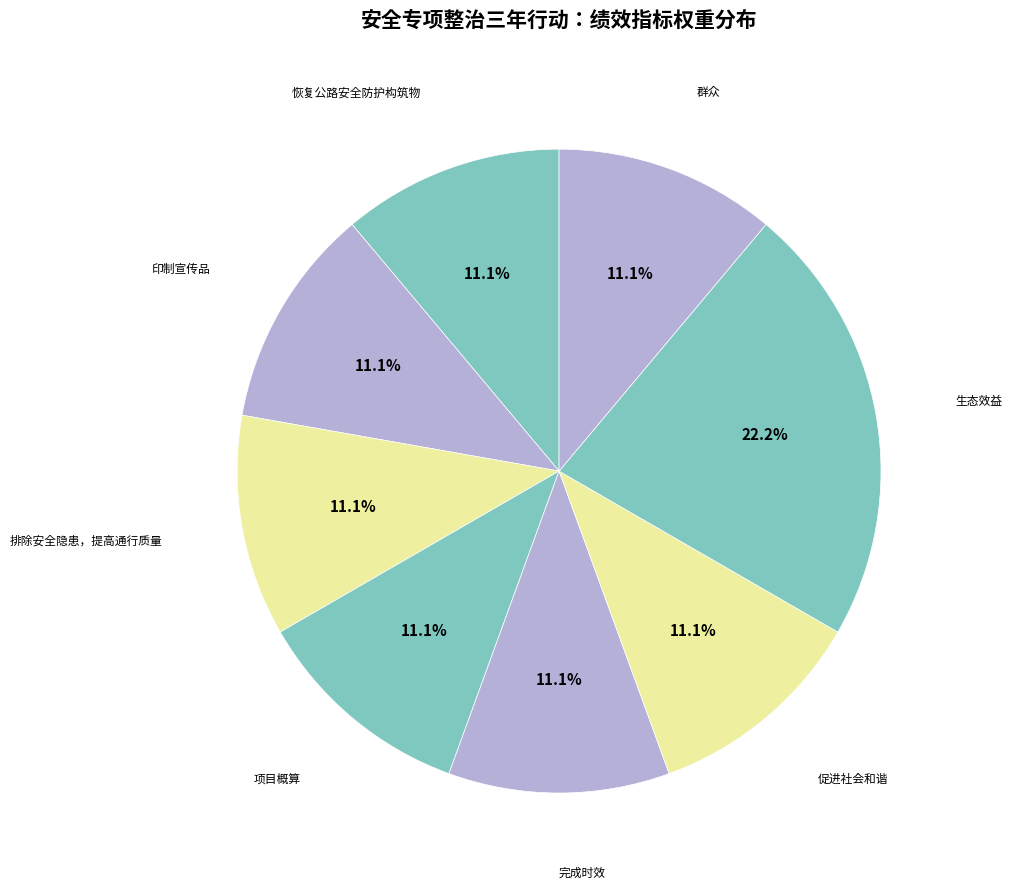

Does 排除安全隐患，提高通行质量 represent more than half of the total?

No